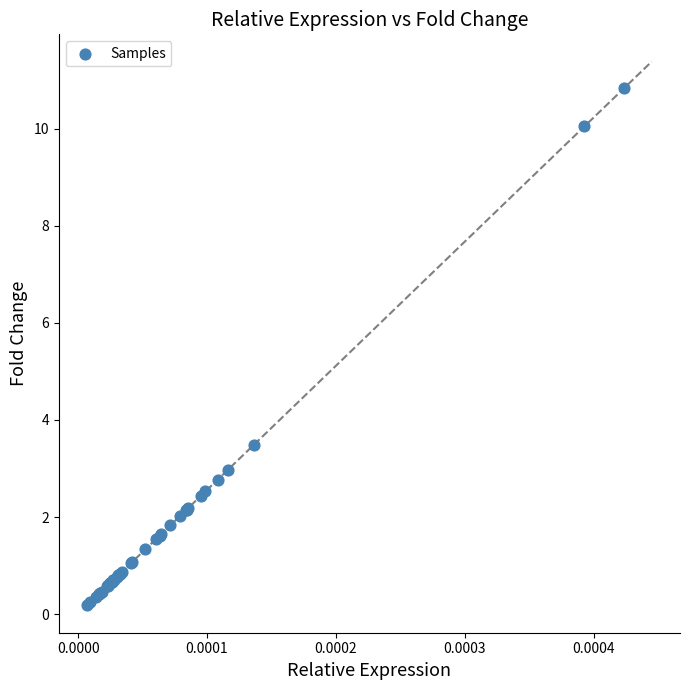

What Y value in the scatter plot is closest to 5?

3.5